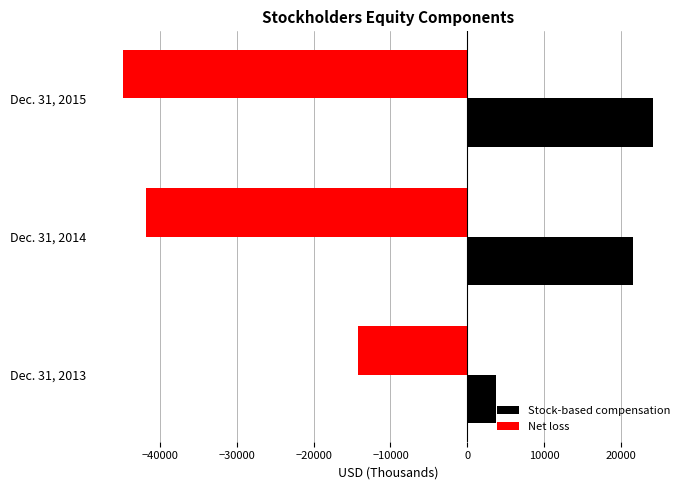

The value of Net loss at Dec. 31, 2013 is -14161. True or false?

True